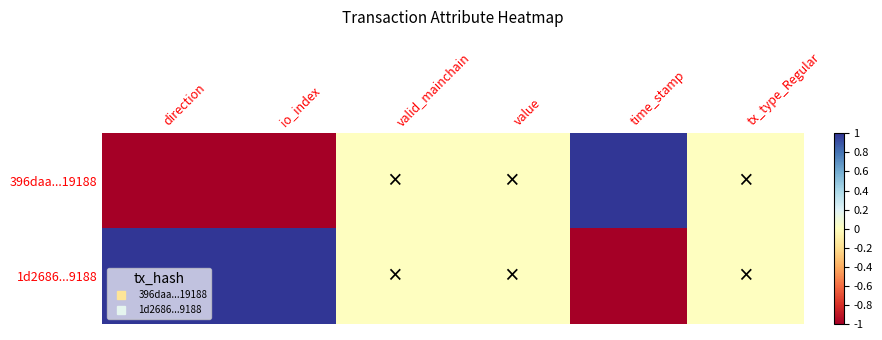

Reading left to right, transcribe all the data shown in this chart.

396daa...19188: direction=-1	io_index=-1	valid_mainchain=0	value=0	time_stamp=1	tx_type_Regular=0
1d2686...9188: direction=1	io_index=1	valid_mainchain=0	value=0	time_stamp=-1	tx_type_Regular=0